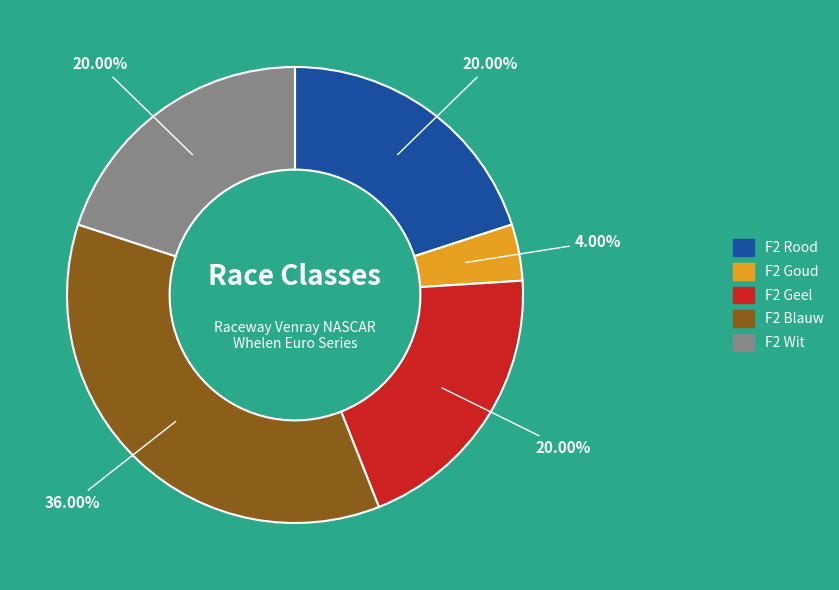

Which slice is the largest?

F2 Blauw